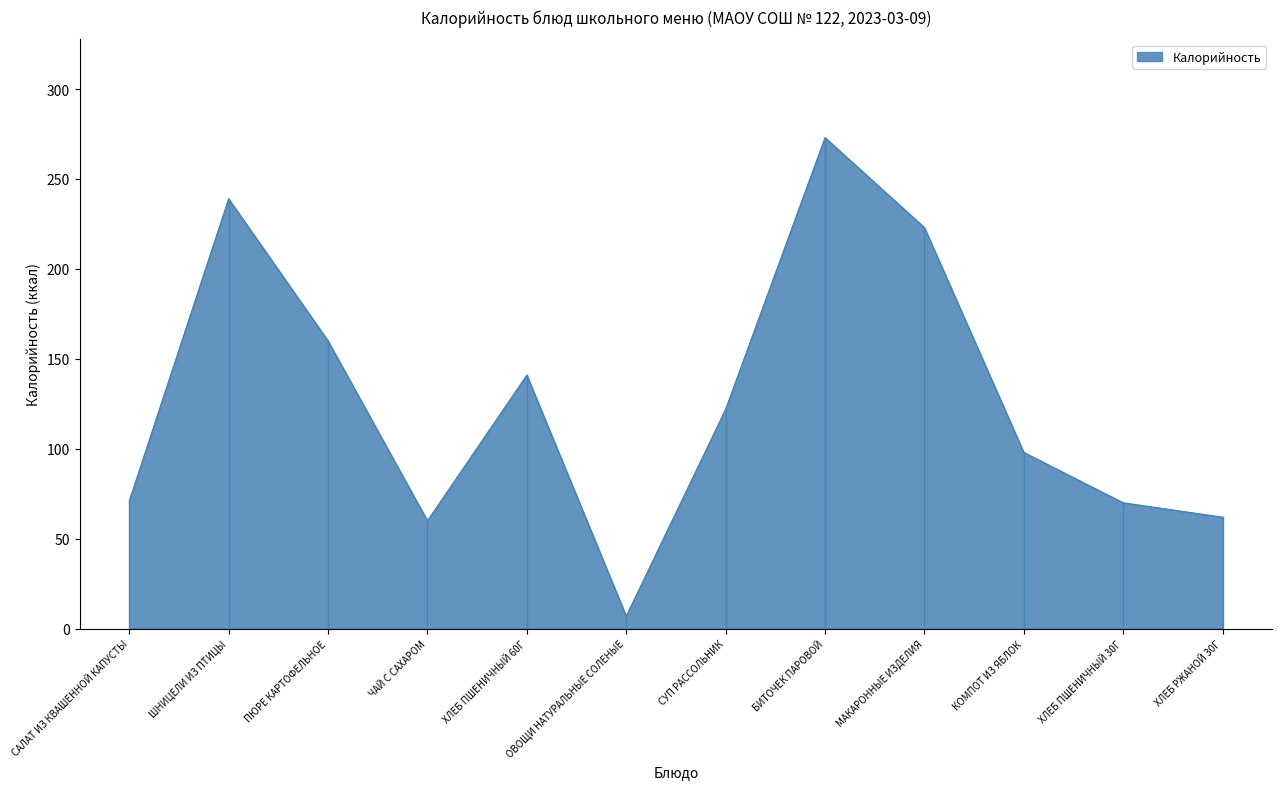

What is the sum of the values at ХЛЕБ РЖАНОЙ 30Г and КОМПОТ ИЗ ЯБЛОК?

160